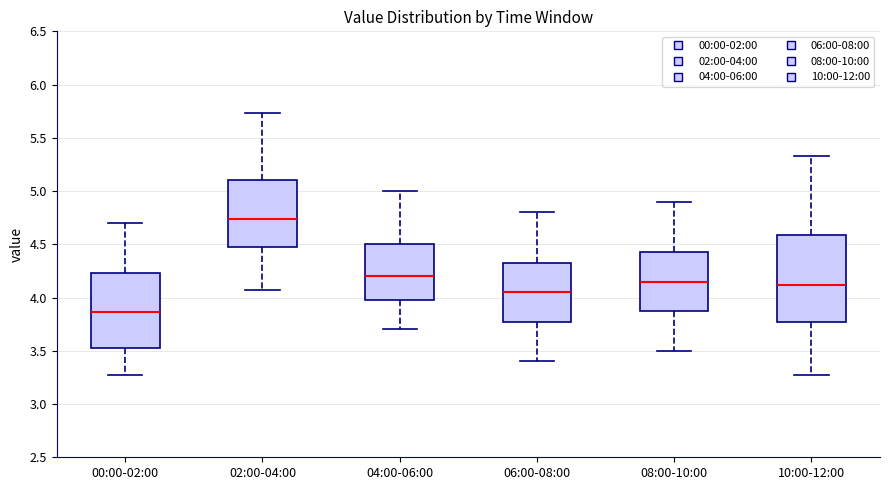

Which box has the lowest median line?

00:00-02:00